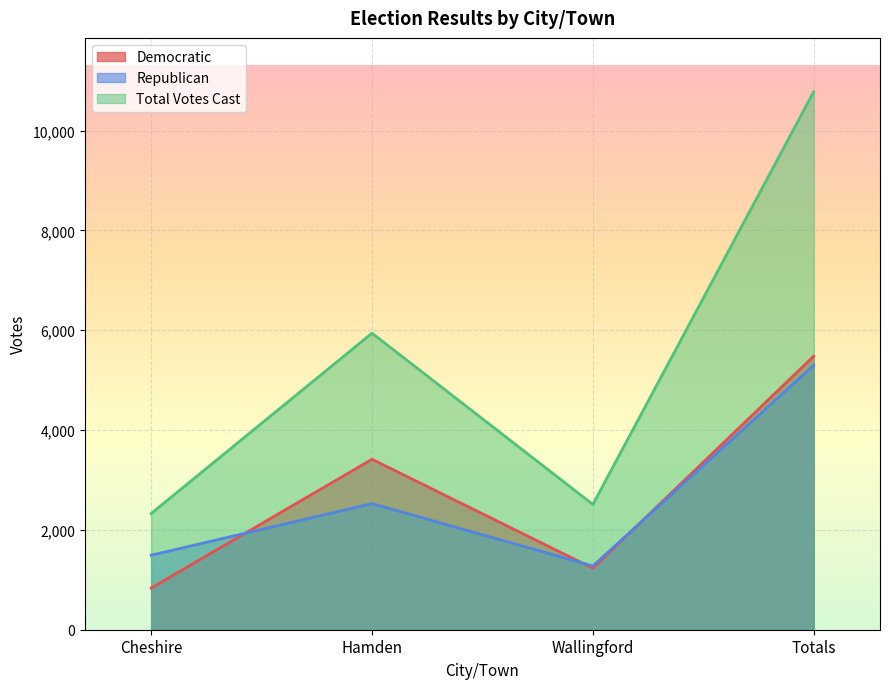

True or false: Democratic and Republican cross at least once.

True